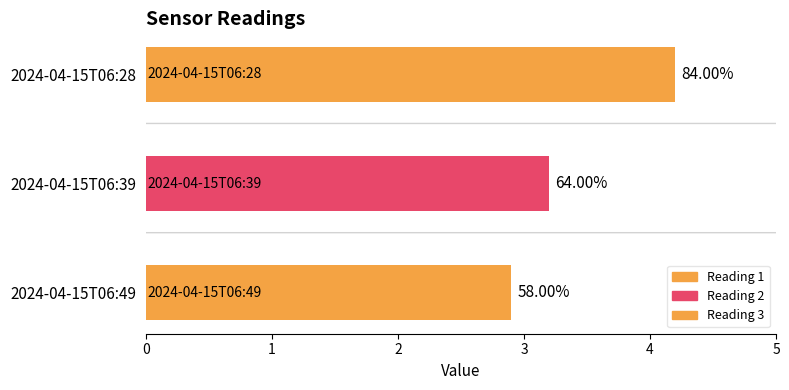

Rank the categories by value from highest to lowest.

2024-04-15T06:28, 2024-04-15T06:39, 2024-04-15T06:49